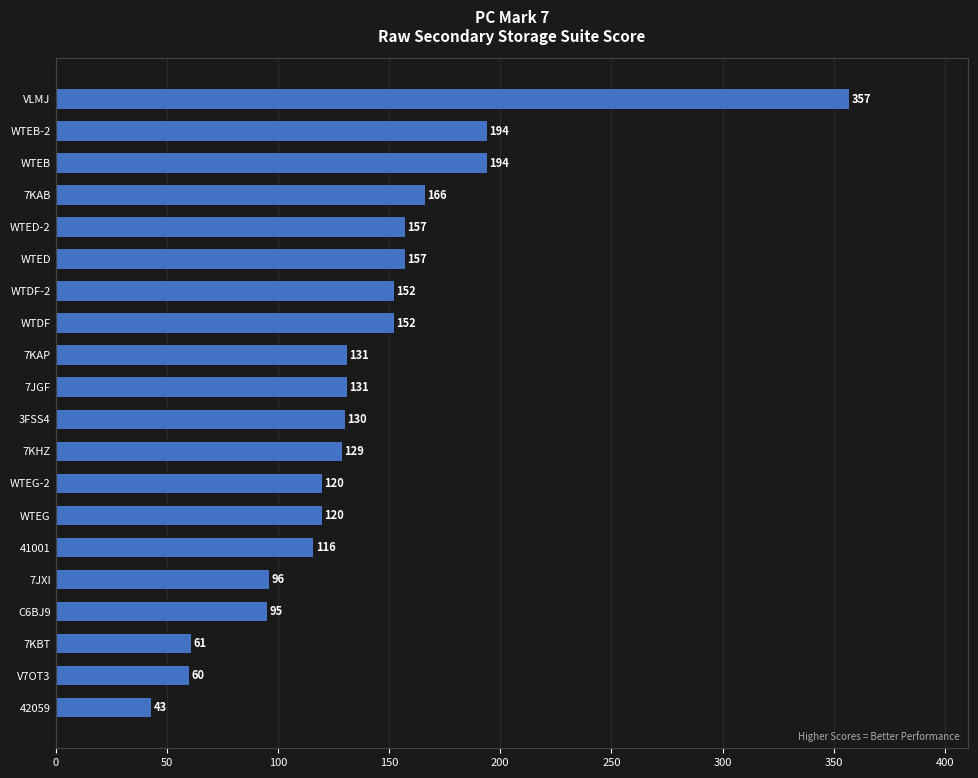

Which has a higher value, 7JGF or C6BJ9?

7JGF